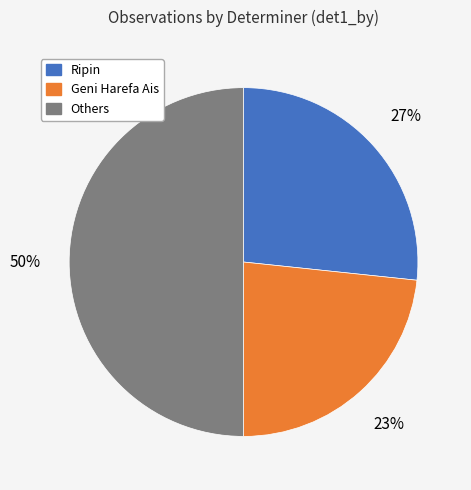

To the nearest percent, what is the difference between the largest and smallest slice percentages?

27%